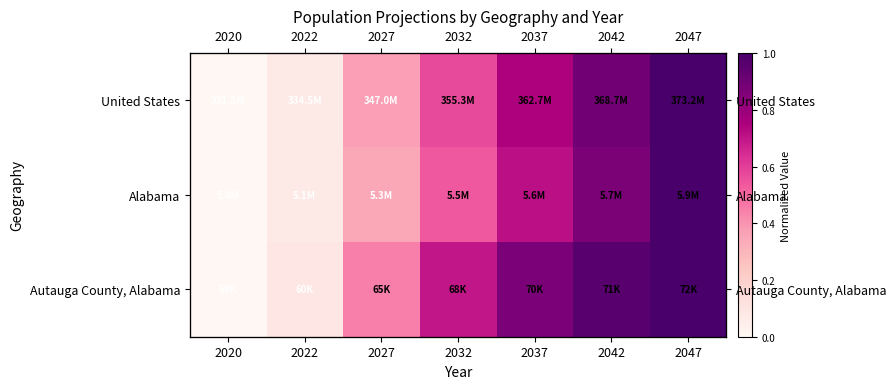

What is the approximate value of Alabama at 2022?

0.1